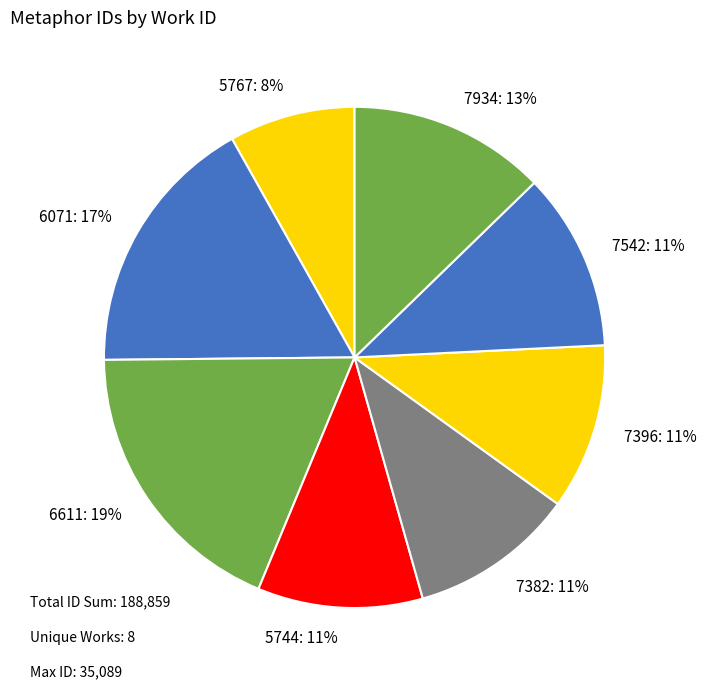

What is the ratio of the value at 6071 to the value at 6611?

0.9